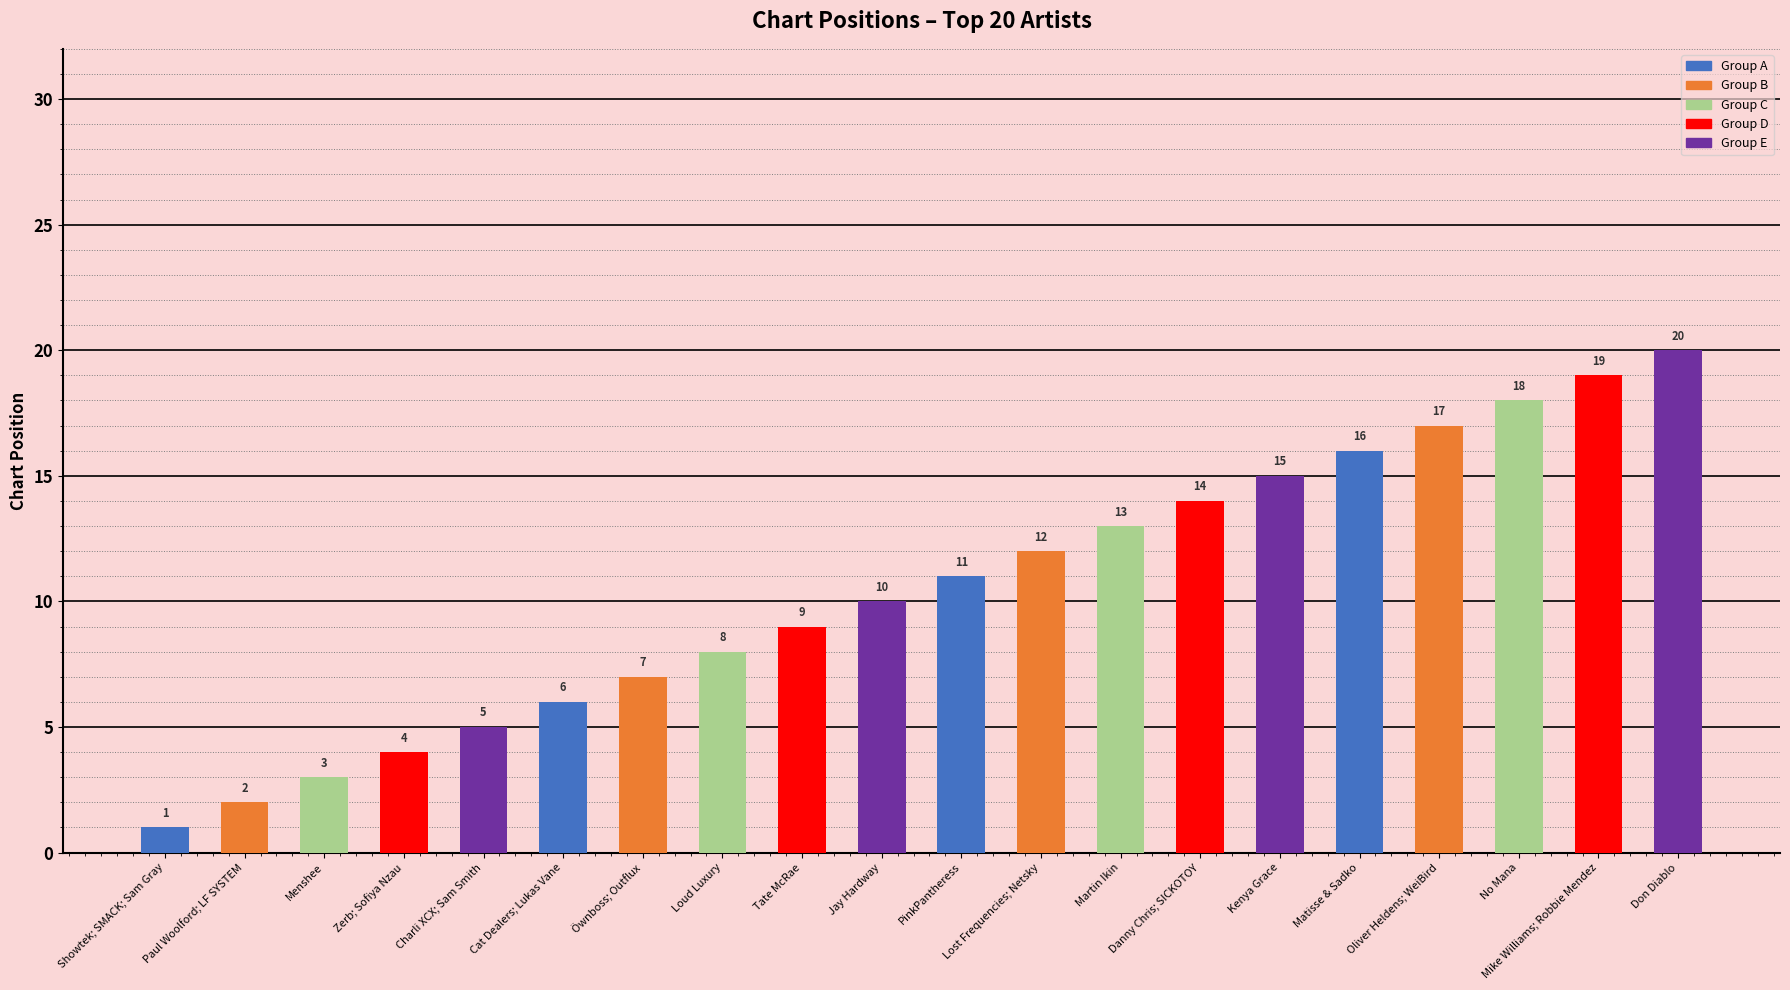

What is the change in value from Paul Woolford; LF SYSTEM to Don Diablo?

+18